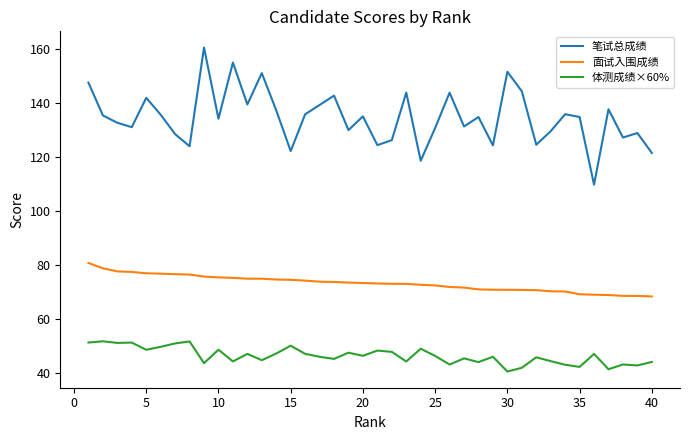

Count the number of categories in the chart.

40